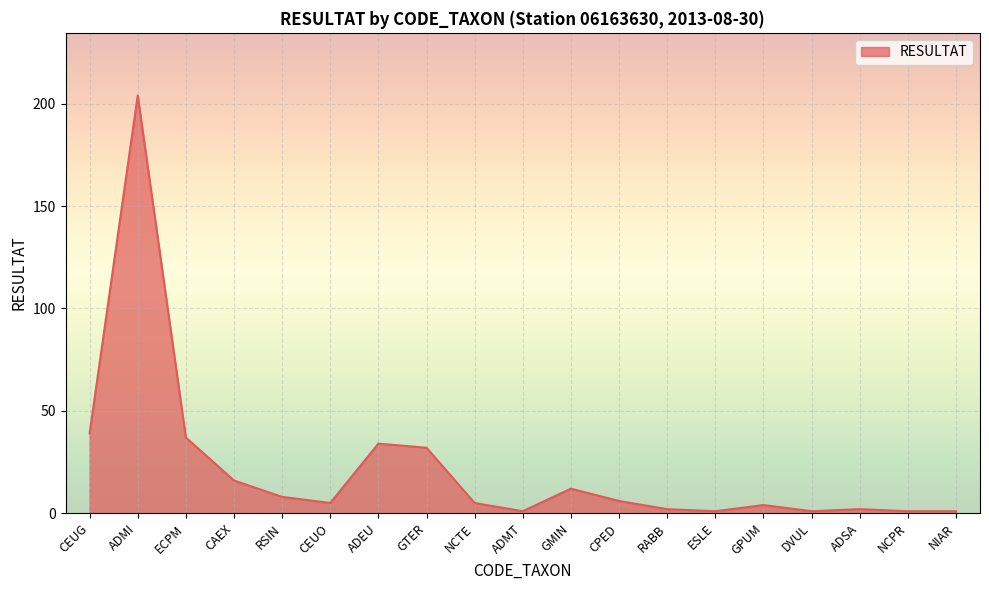

What position from the right is CEUO?

14